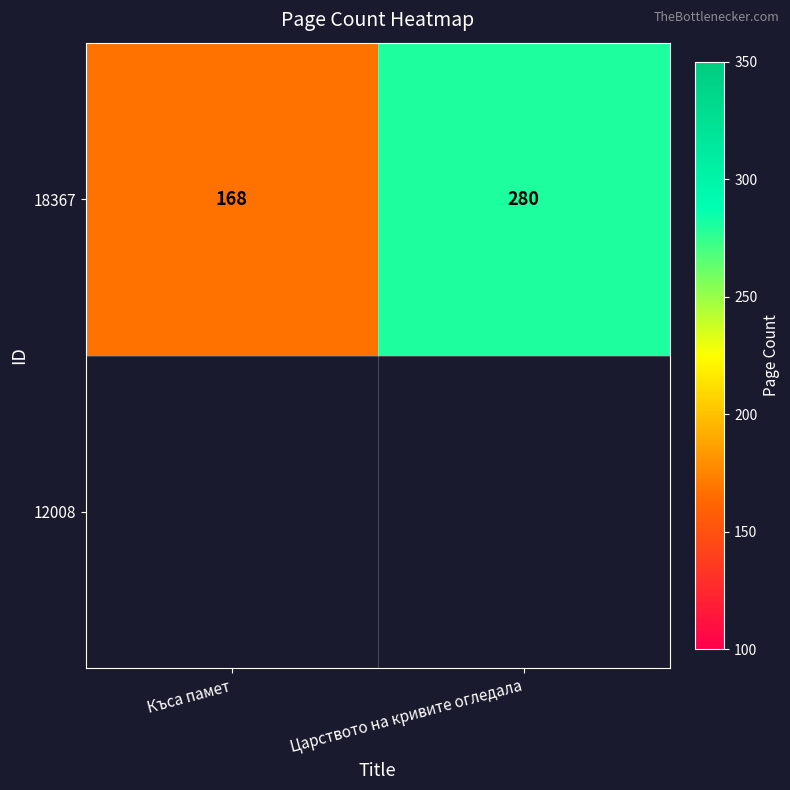

Count the number of categories in the chart.

2